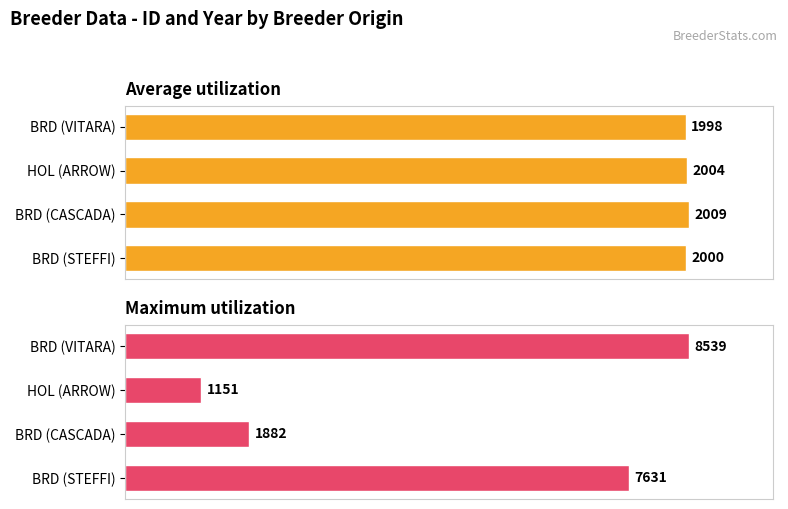

How many data points does each series have?

4